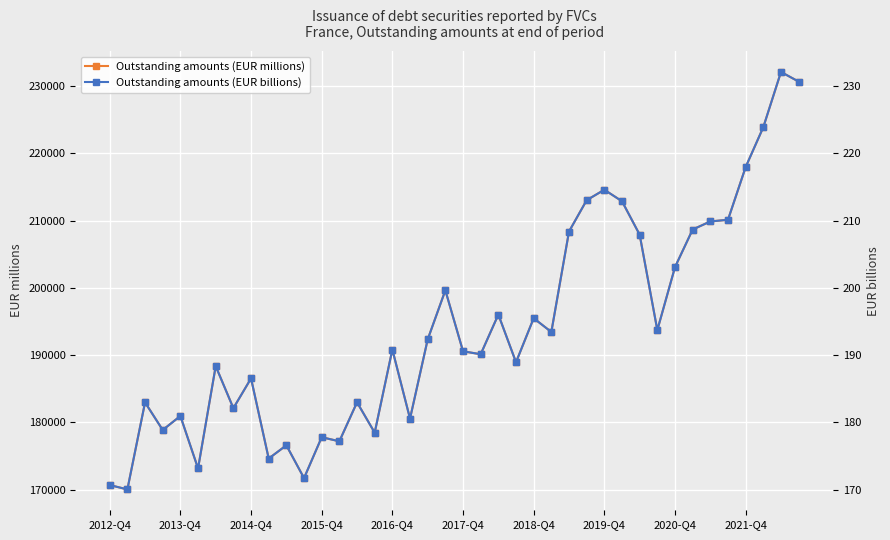

What is the highest value of the Outstanding amounts (EUR millions) series?

232127